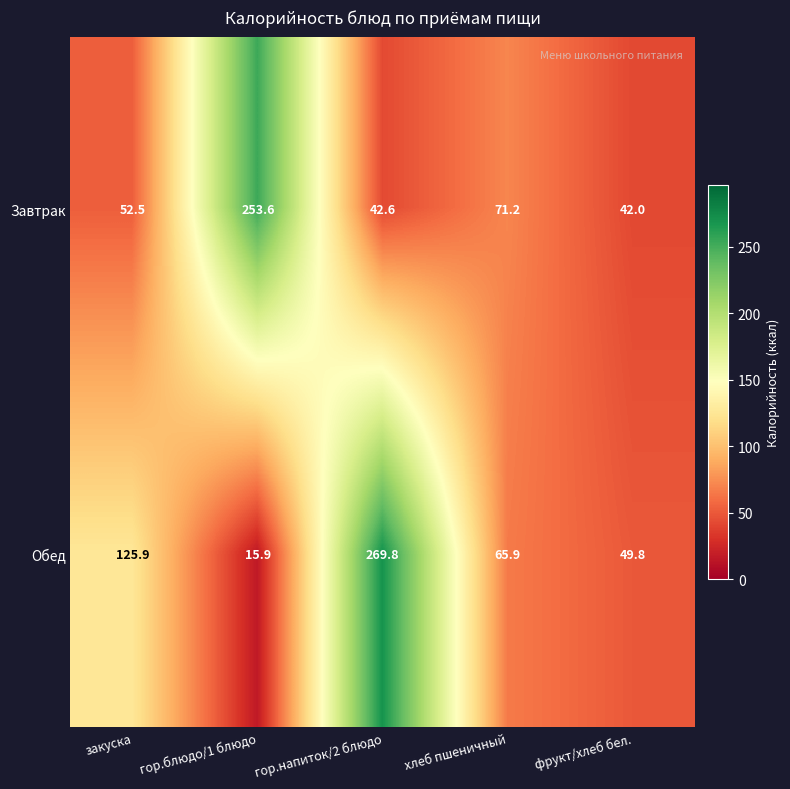

Reading left to right, what are all the values shown in this chart?

Завтрак: 52.5	253.6	42.6	71.2	42.0
Обед: 125.9	15.9	269.8	65.9	49.8